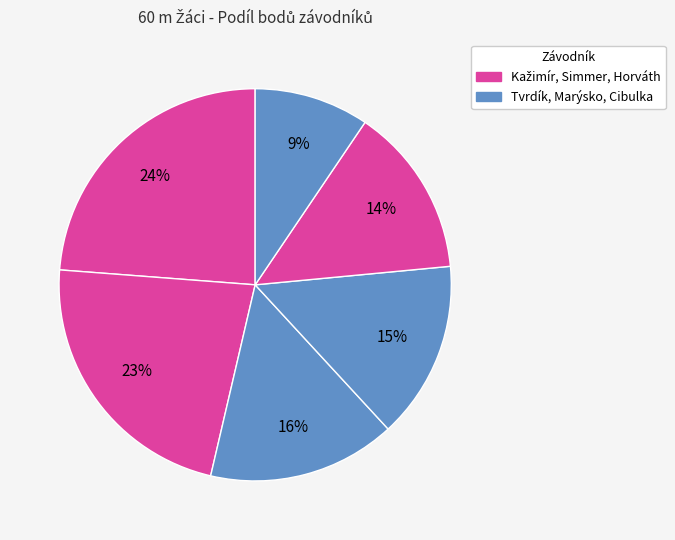

Count the number of slices in the pie.

6